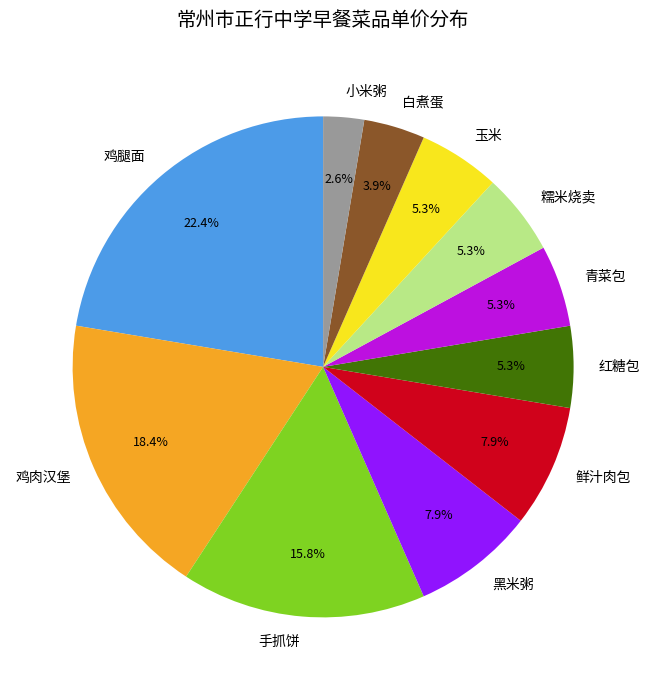

To the nearest percent, what is the difference between the 青菜包 and 黑米粥 slice percentages?

3%